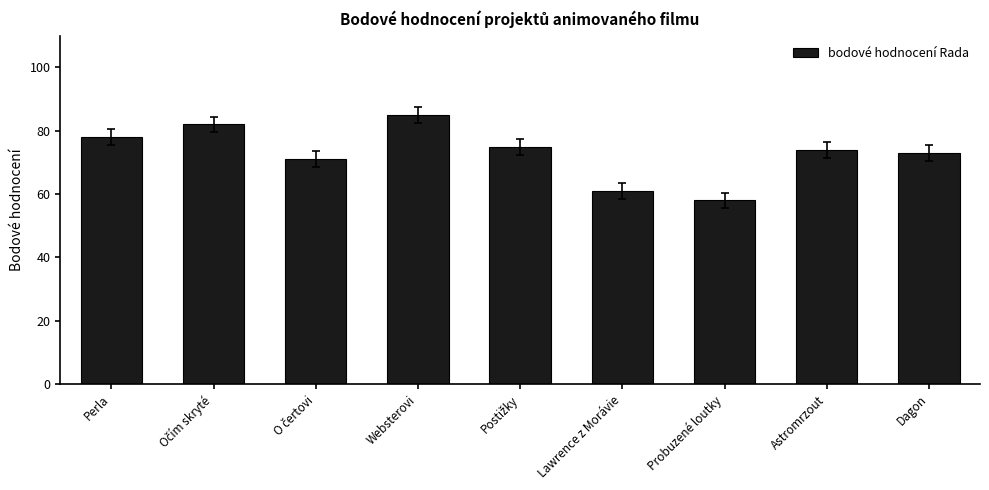

What position from the right is Perla?

9